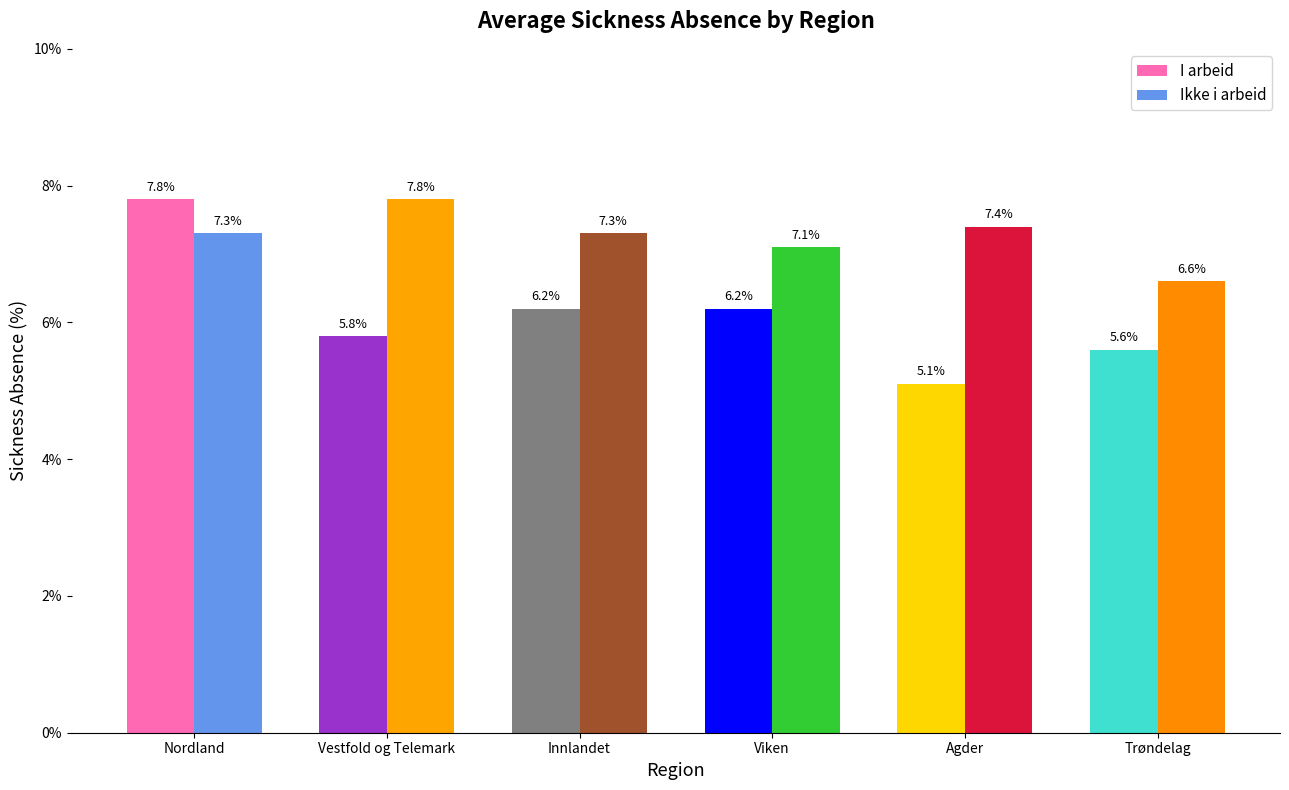

Reading right to left, extract all data points from this chart.

I arbeid: 5.6	5.1	6.2	6.2	5.8	7.8
Ikke i arbeid: 6.6	7.4	7.1	7.3	7.8	7.3